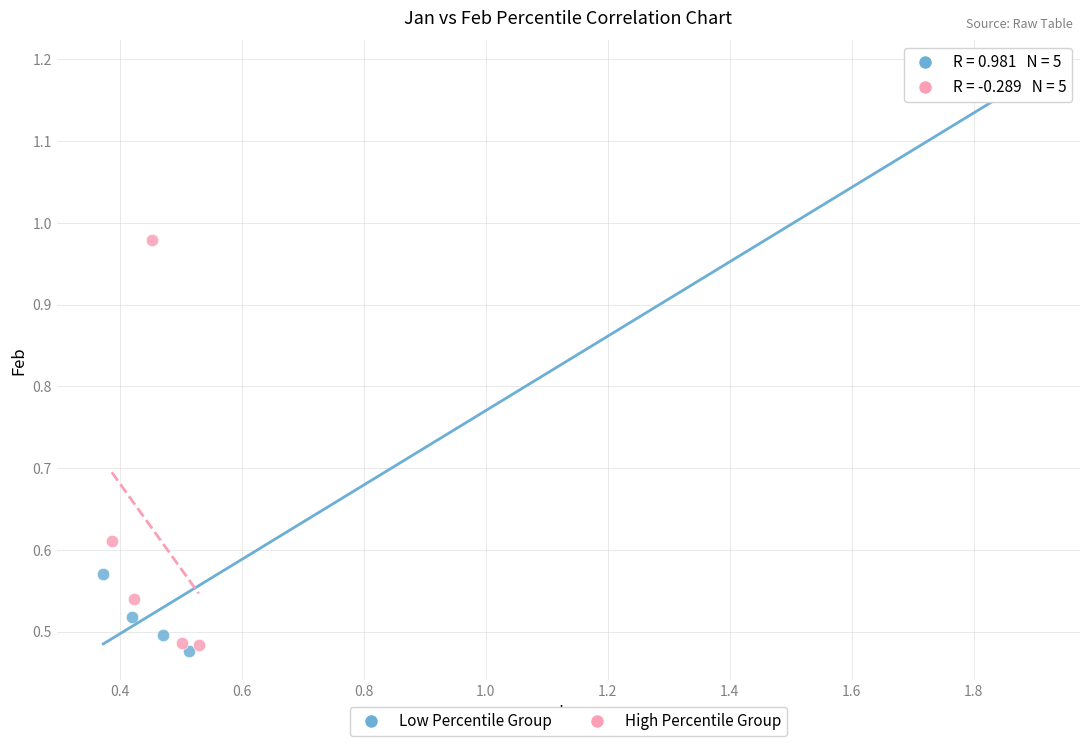

Which series reaches the minimum Y coordinate?

Low Percentile Group